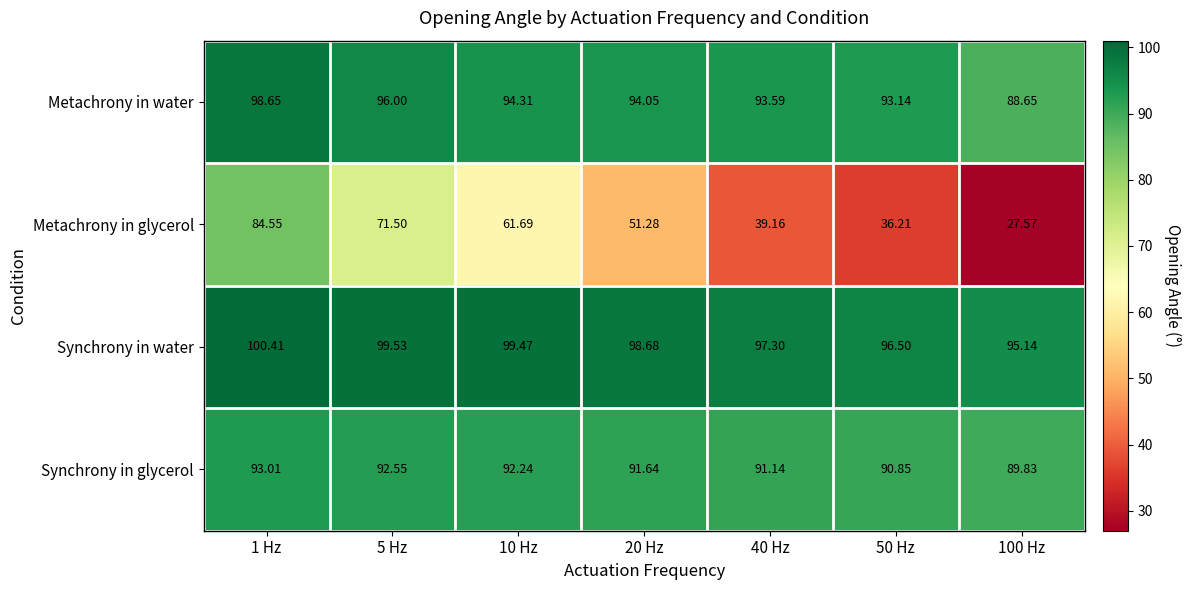

Which series has the widest spread of values?

Metachrony in glycerol